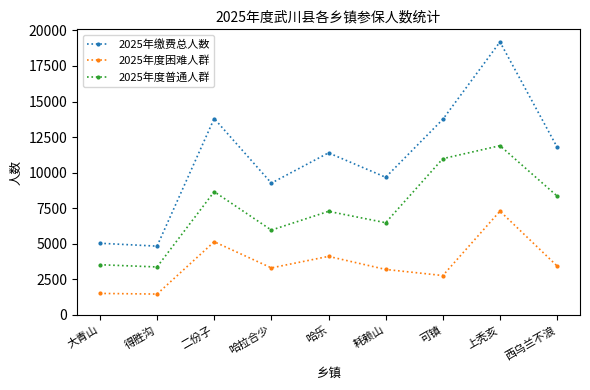

At 哈拉合少, list the series in order from smallest to largest.

2025年度困难人群, 2025年度普通人群, 2025年缴费总人数